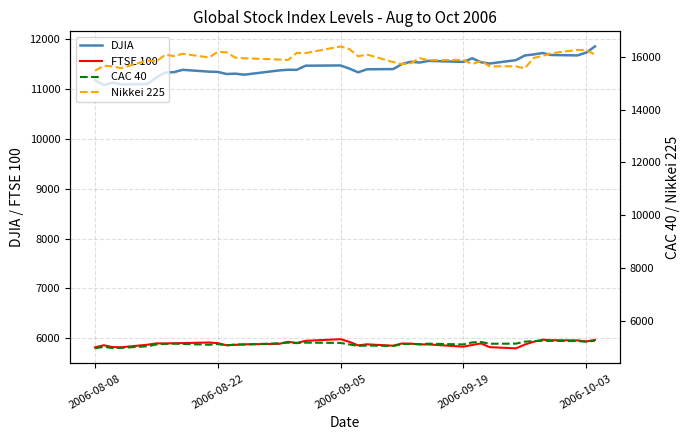

What is the sum of all FTSE 100 values?

229743.2